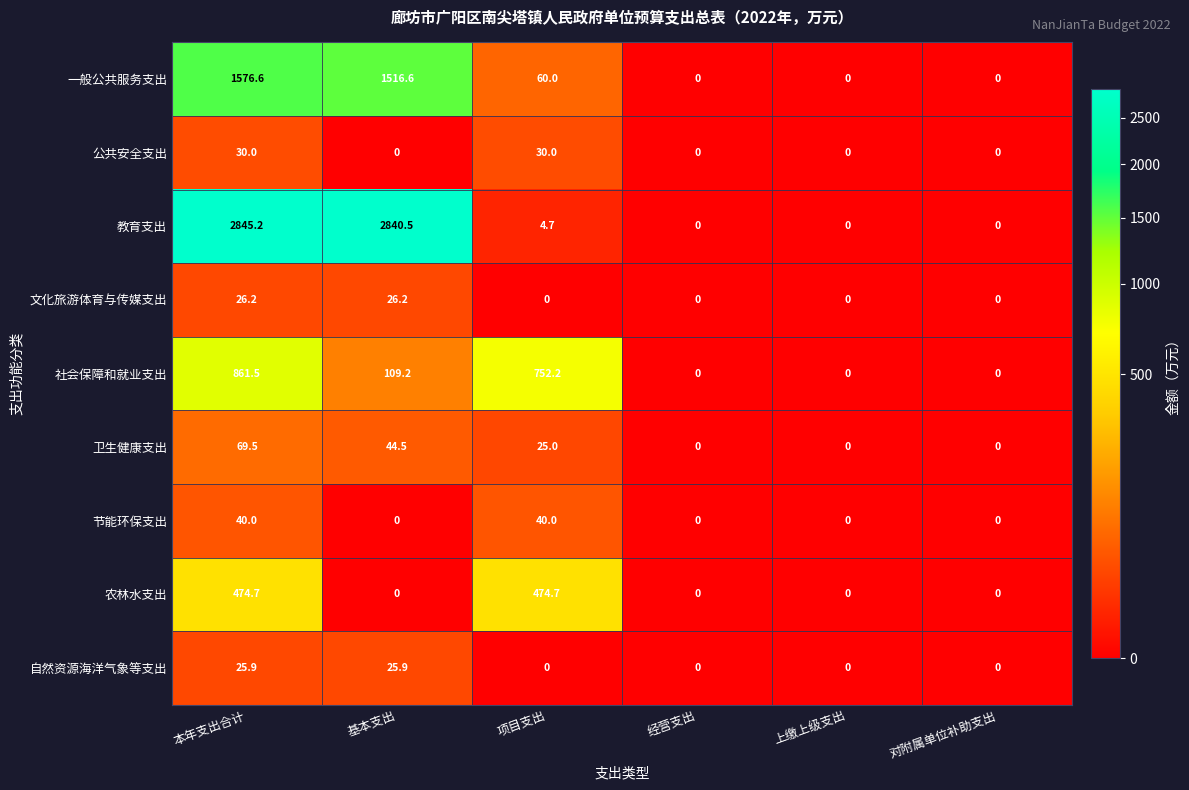

What is the average value of the 农林水支出 series?

158.2